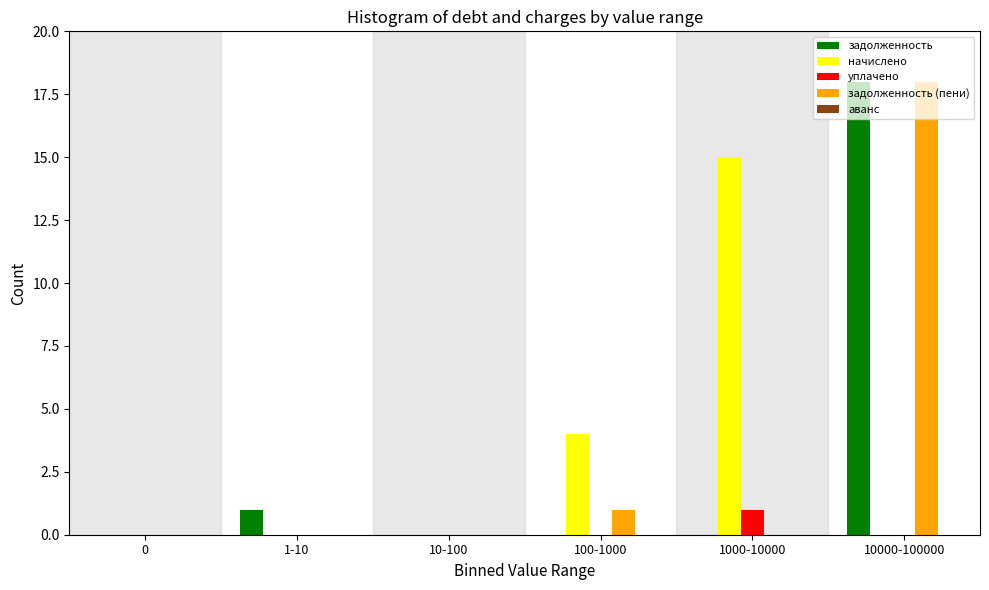

What is the sum of all задолженность (пени) values?

19